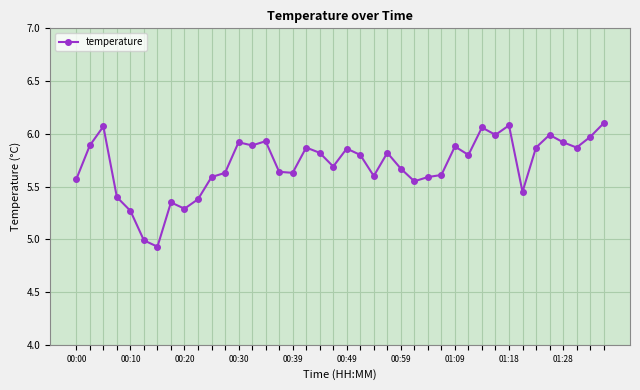

What is the sum of all values?

228.2